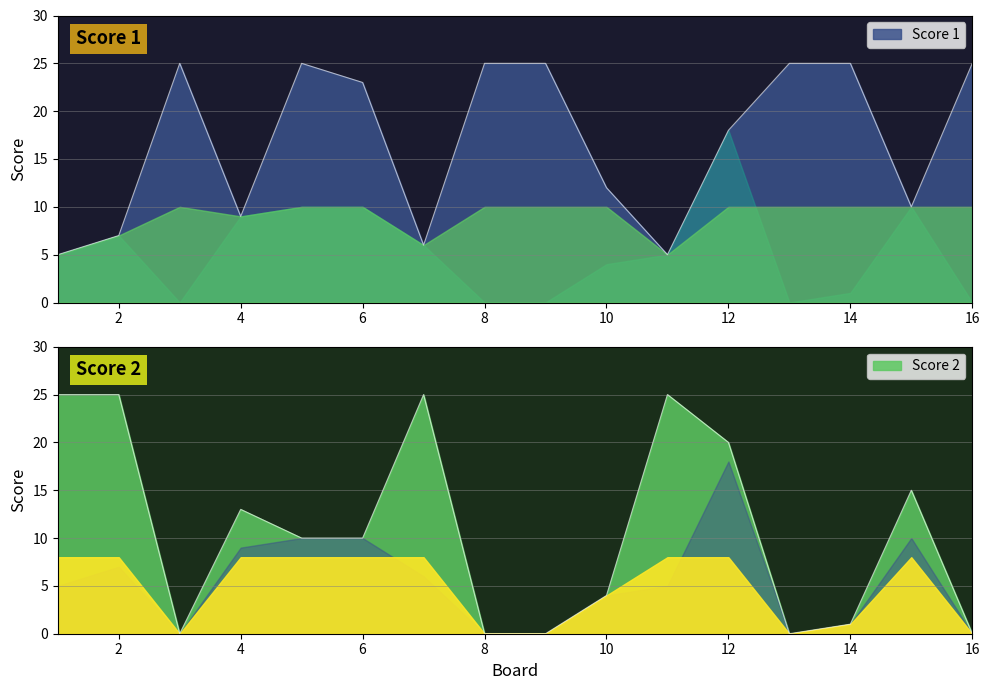

Rank the series by their average value, from lowest to highest.

Score 2, Score 1